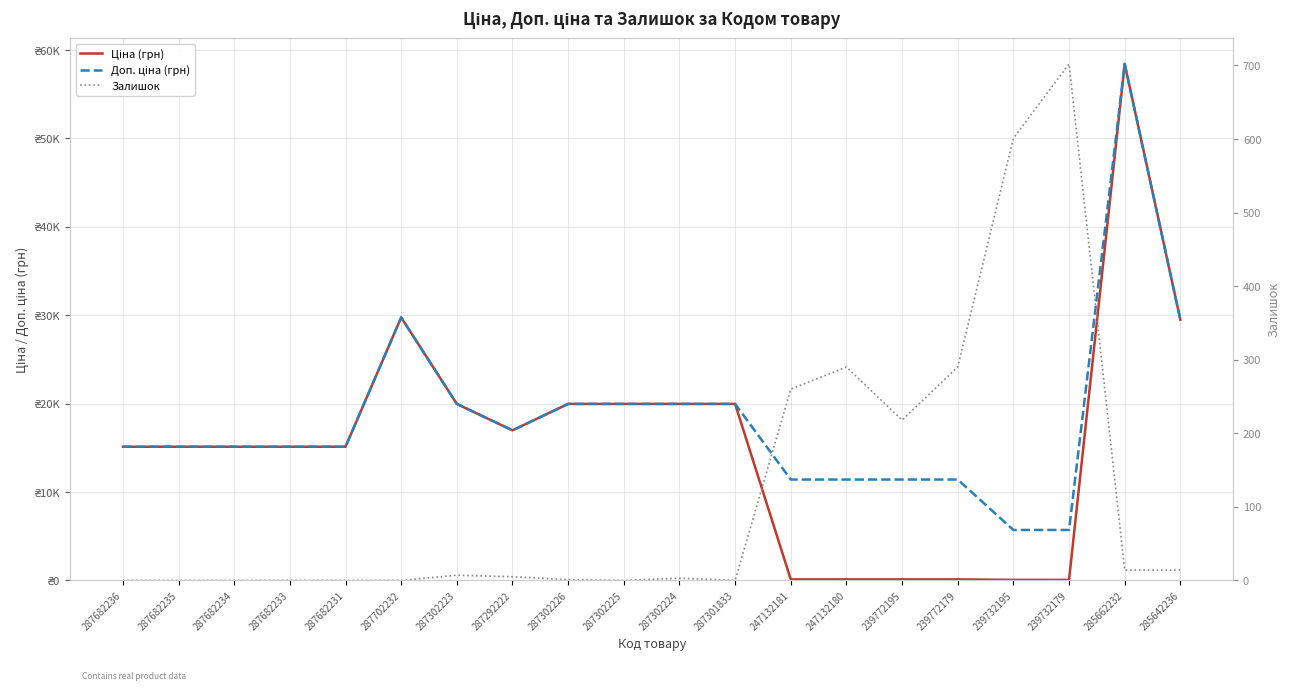

The value of Ціна (грн) at 287302225 is 8674.8. True or false?

False